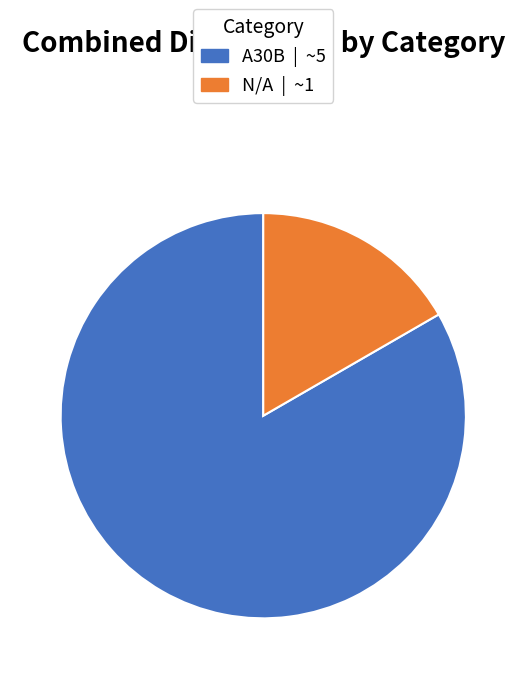

Combined, do A30B and N/A account for over 50%?

Yes